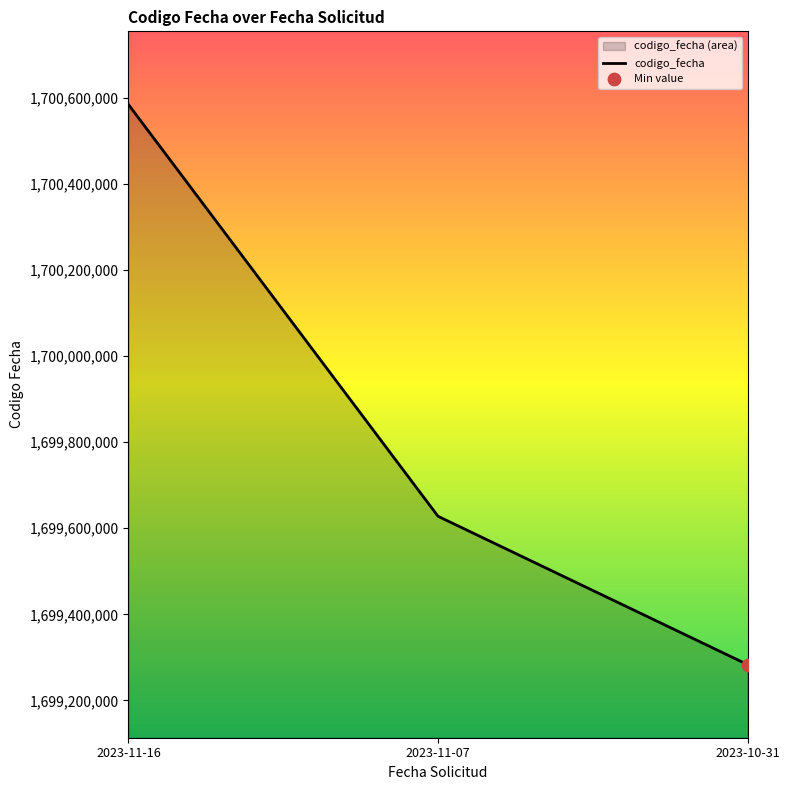

Between 2023-11-07 and 2023-11-16, which is larger?

2023-11-16